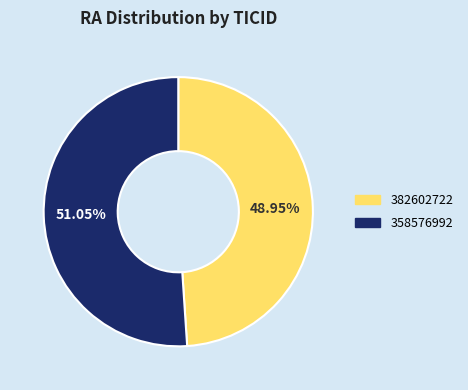

How many slices are in this pie chart?

2